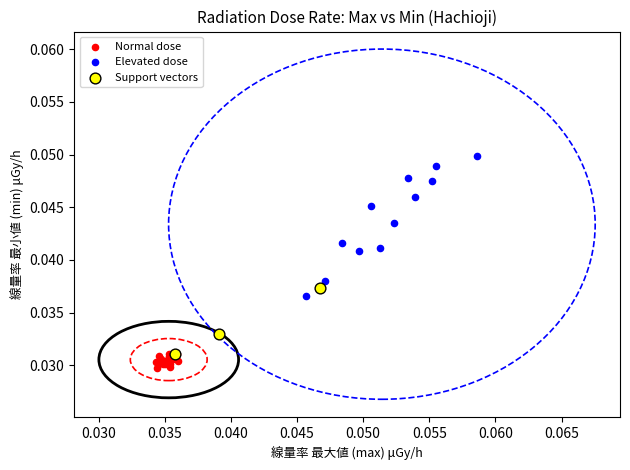

Which series reaches the maximum Y coordinate?

Elevated dose